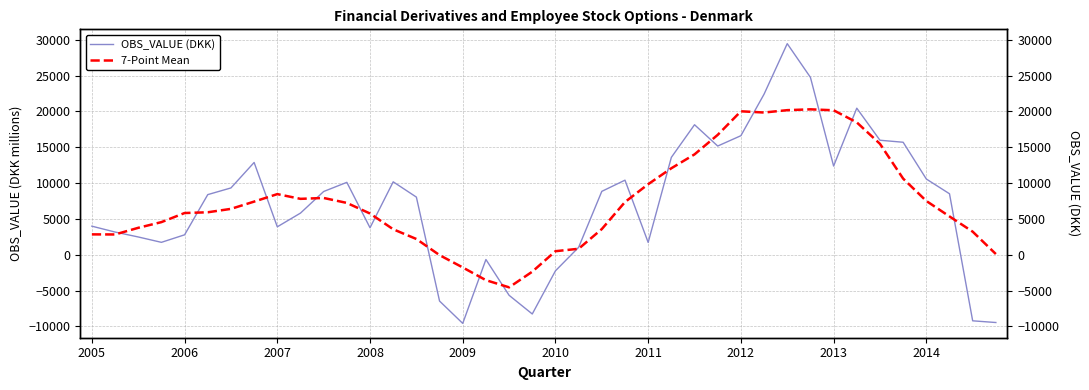

At how many categories does at least one series exceed 20178?

4